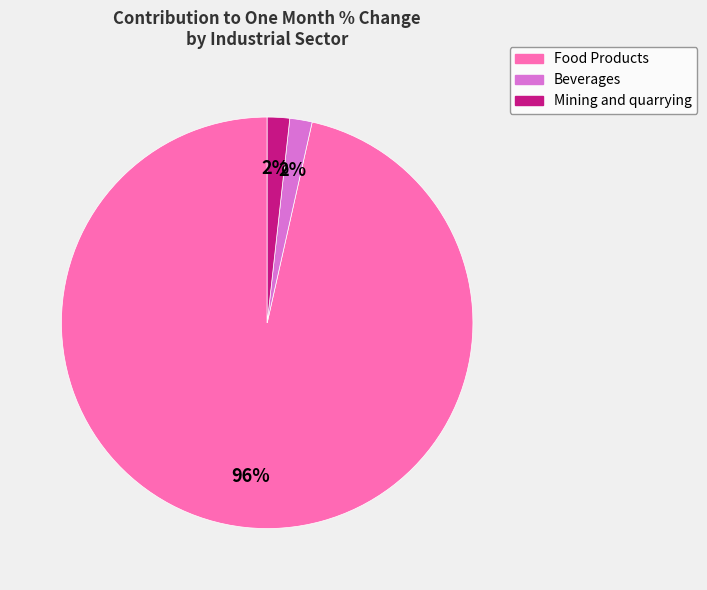

The Mining and quarrying slice represents 17% of the pie. True or false?

False